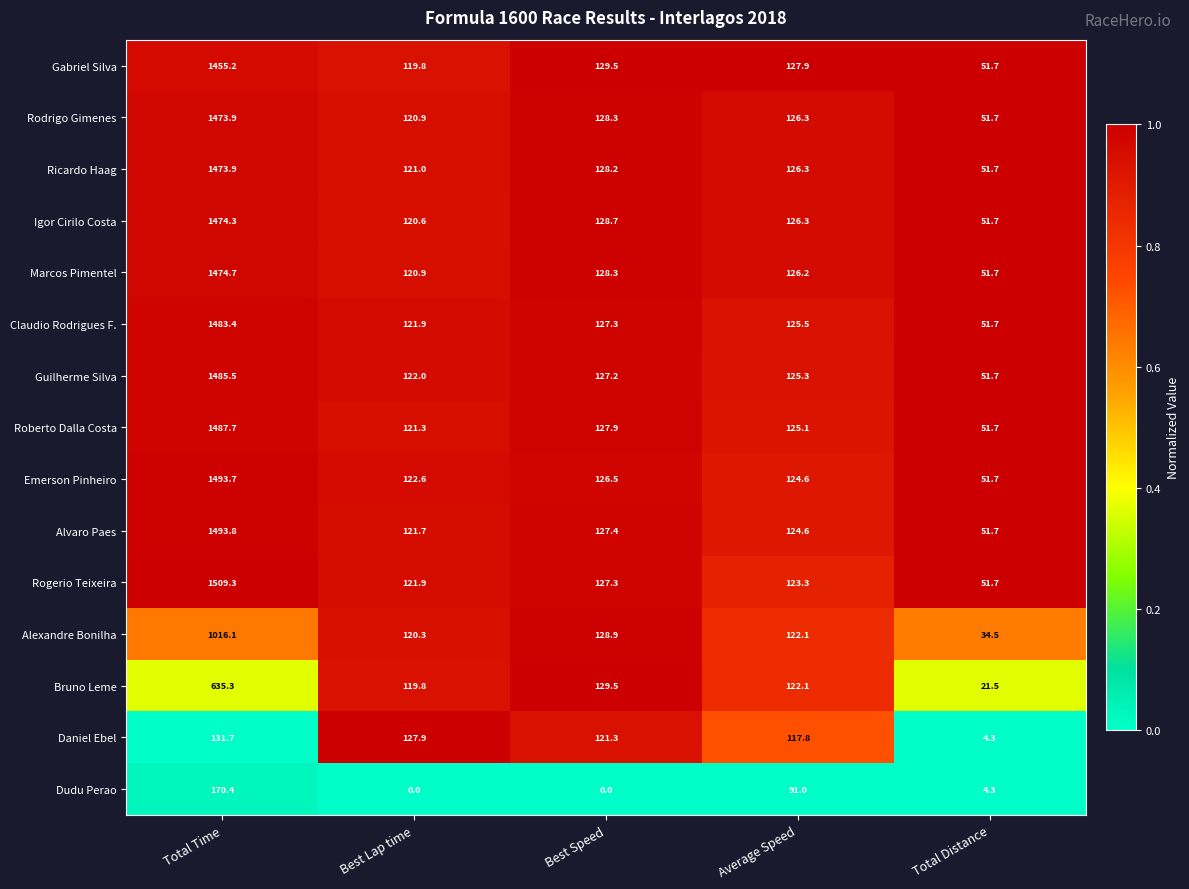

Which series has the largest total across all categories?

Rogerio Teixeira